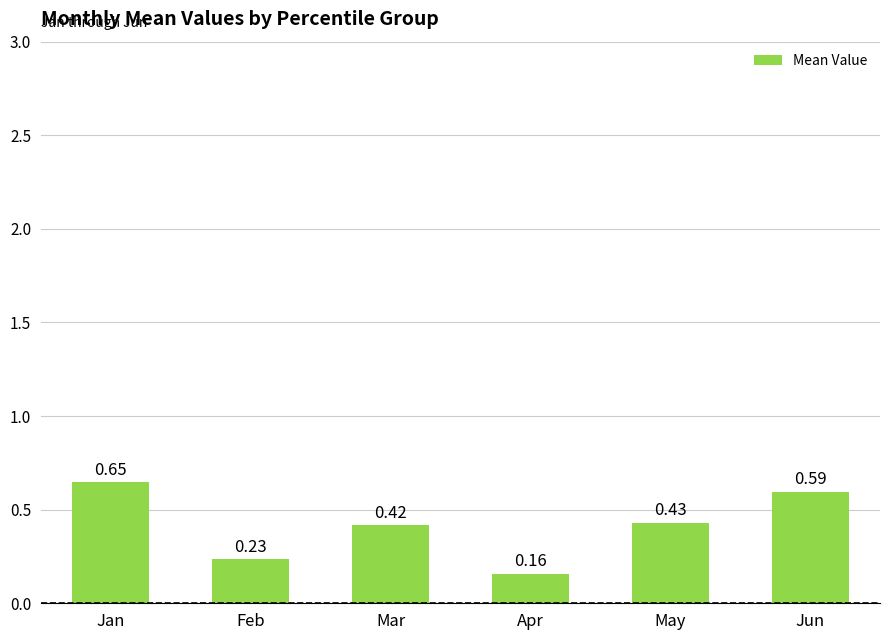

Between Apr and Mar, which is larger?

Mar